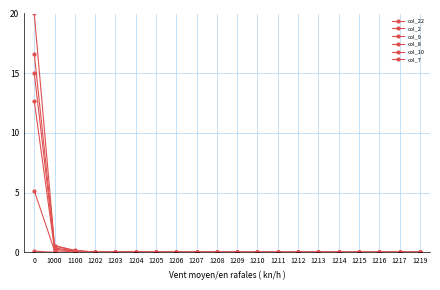

Is the value of col_7 at 1100 greater than the value of col_2 at 1206?

Yes